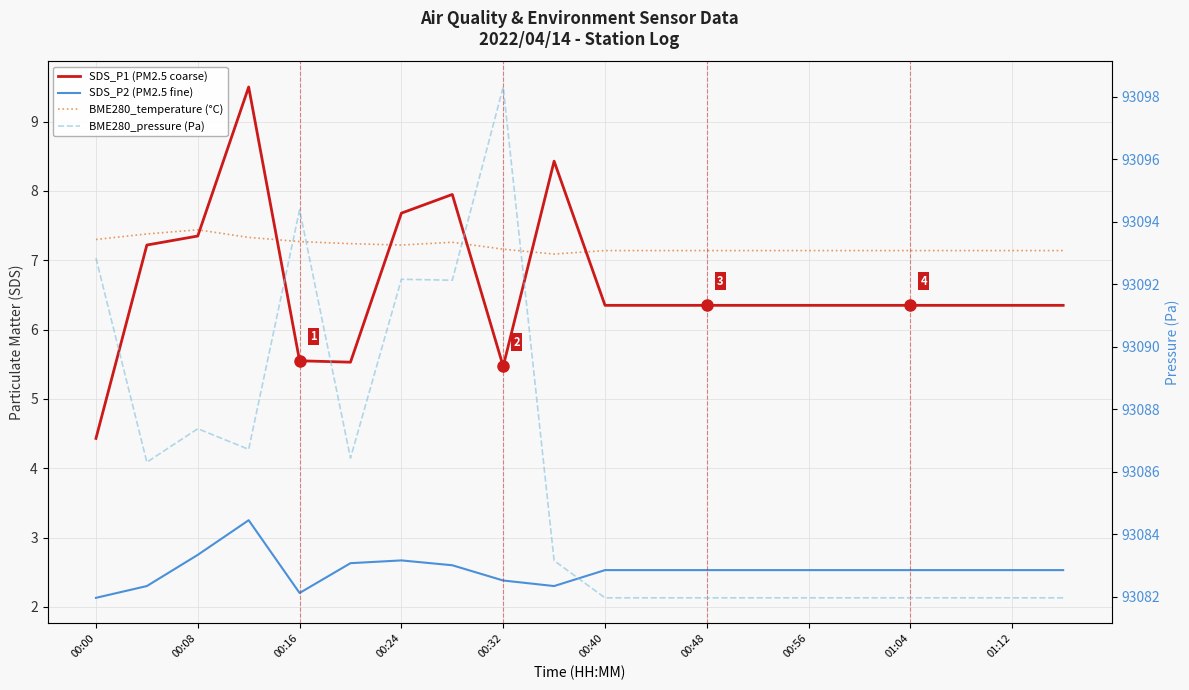

Is the value of SDS_P2 (PM2.5 fine) at 01:12 greater than the value of BME280_pressure (Pa) at 00:16?

No